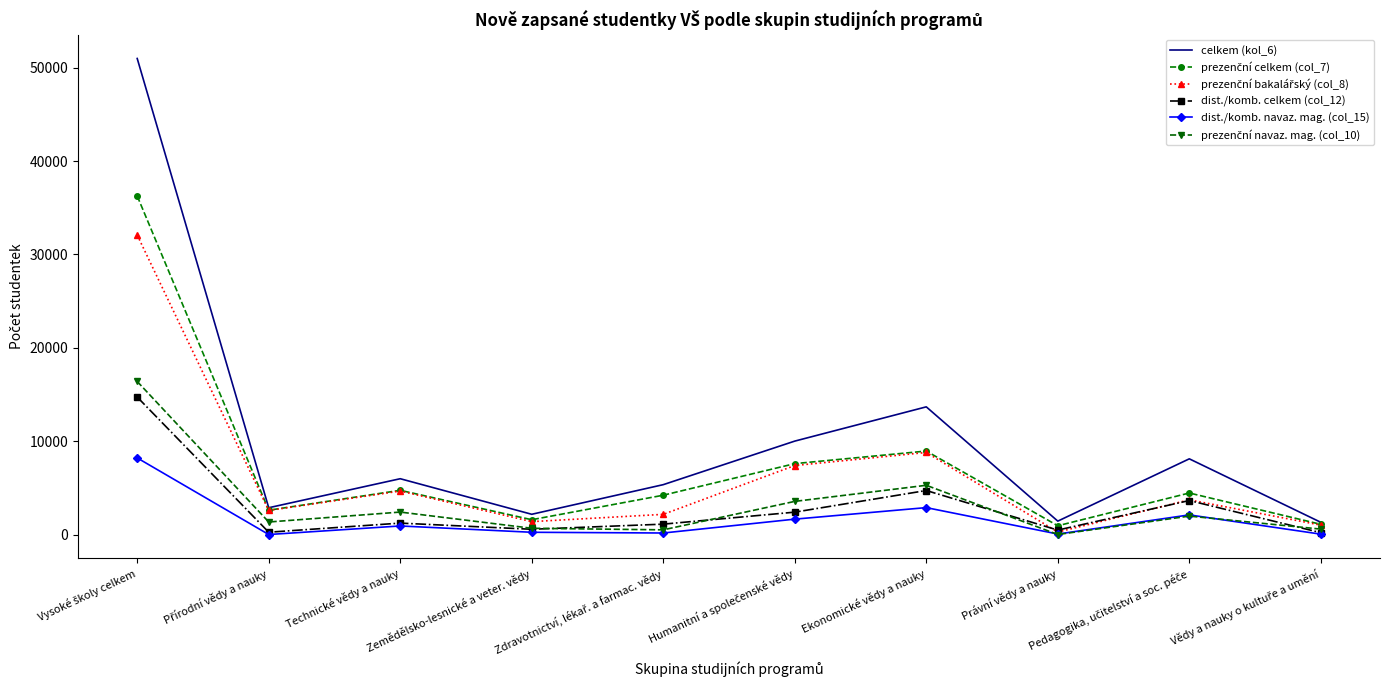

Which series has the widest spread of values?

celkem (kol_6)